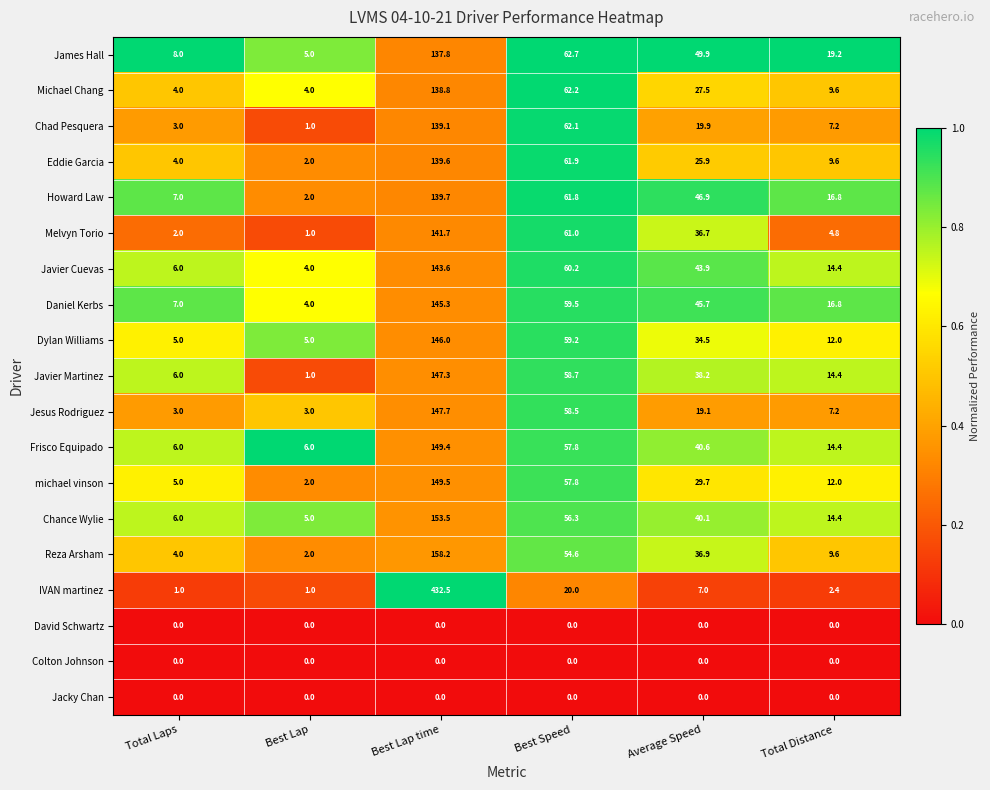

At how many categories does at least one series exceed 0?

6